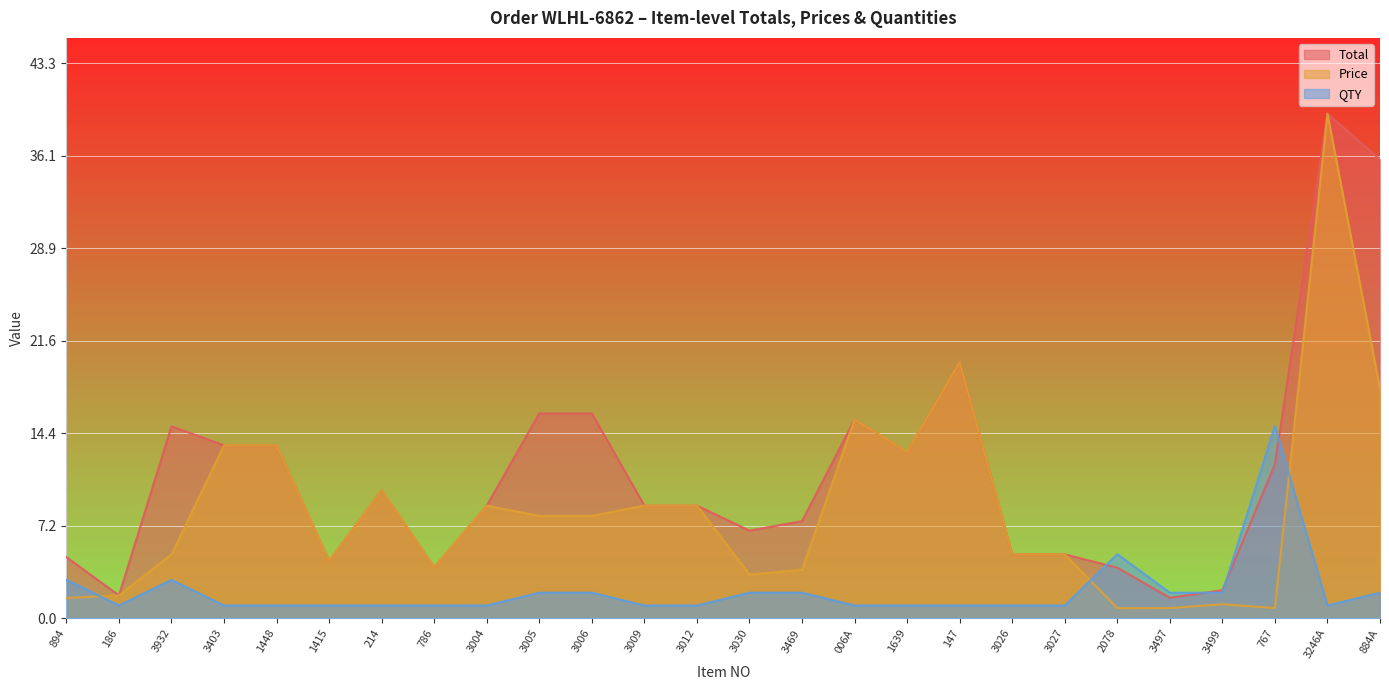

How many categories are shown in the chart?

26